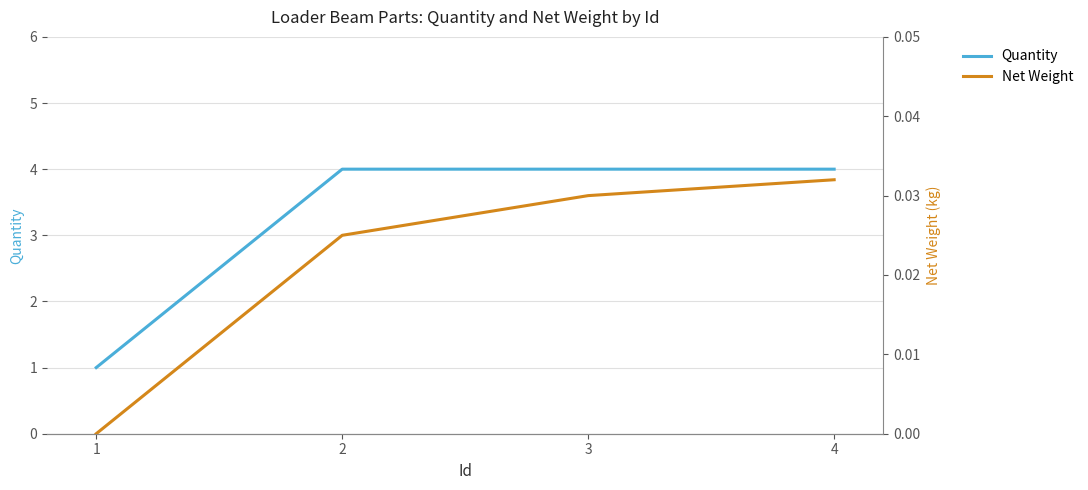

What is the difference between the maximum and minimum values in the Quantity series?

3.0